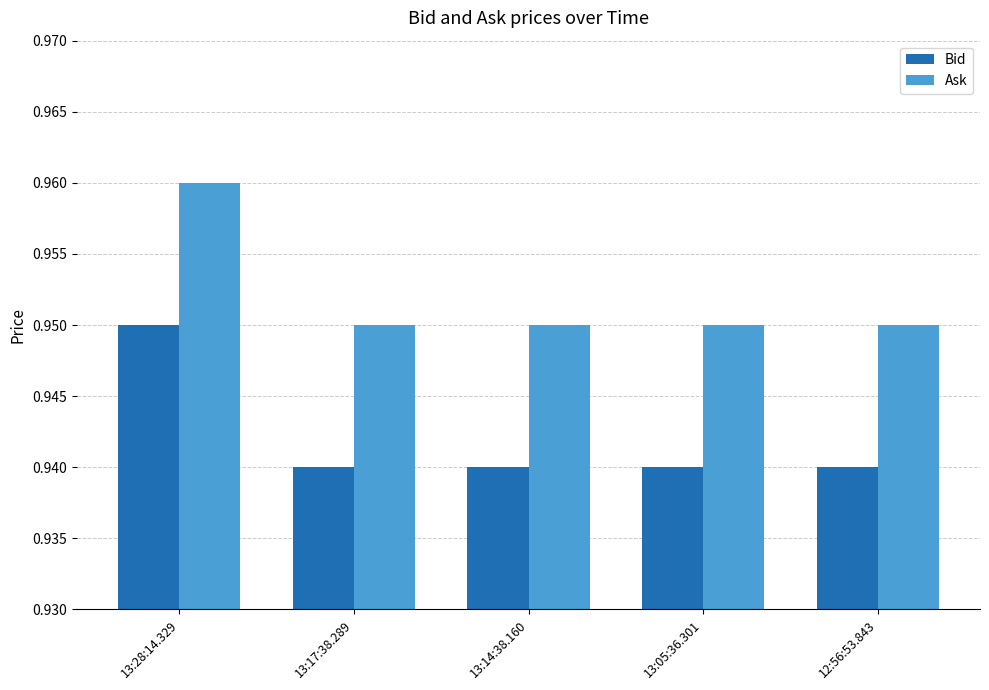

At how many categories does at least one series exceed 0?

5